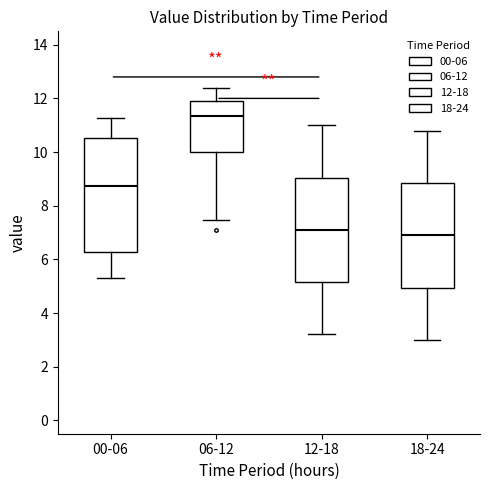

Which box is the tallest, from its lower edge to its upper edge?

00-06